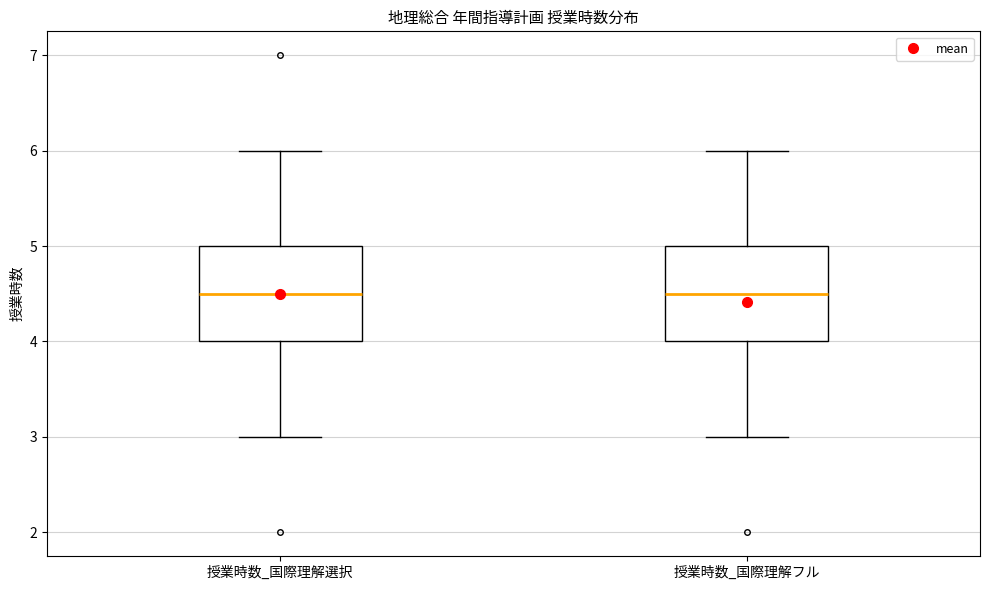

Reading left to right, transcribe this box plot: for each box, give where its median line is, the range the box spans, and where its two whiskers end, as read against the y-axis. The values are not printed on the chart, so give them approximately, as read against the axis.

授業時数_国際理解選択: median 4.5, box 4.0 to 5.0, whiskers 3.0 to 6.0
授業時数_国際理解フル: median 4.5, box 4.0 to 5.0, whiskers 3.0 to 6.0